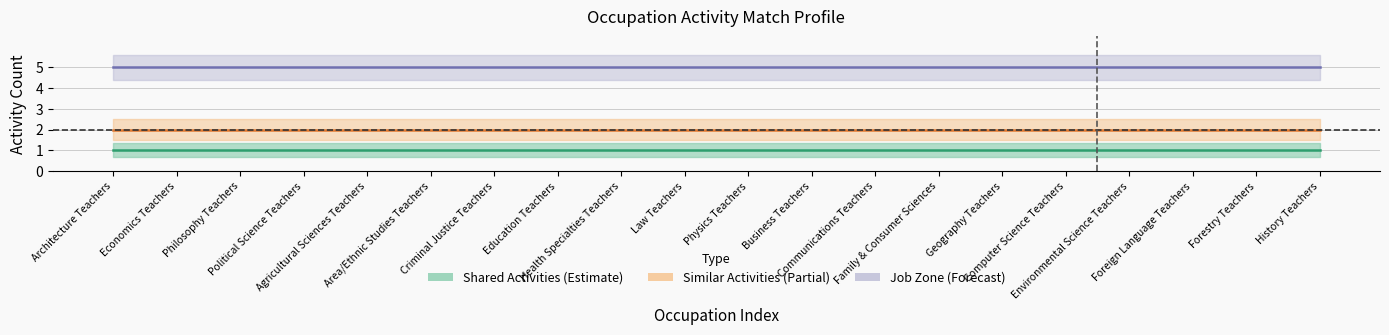

What are all the series names shown in the legend?

shared, similar, job_zone